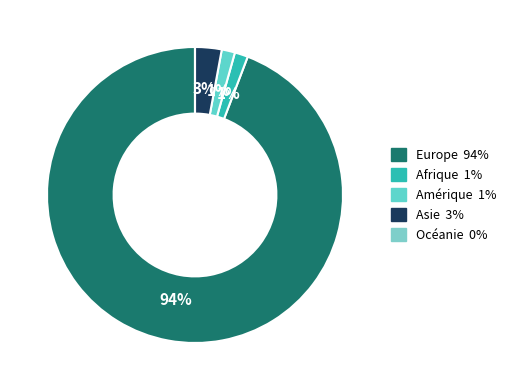

Combined, do Amérique and Europe account for over 50%?

Yes